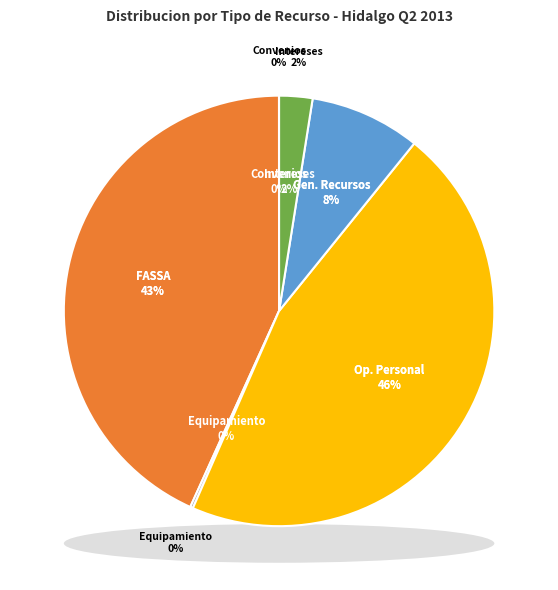

Do Aportaciones Federales (Equipamiento) and Subsidios (Intereses) together represent more than half of the pie?

No